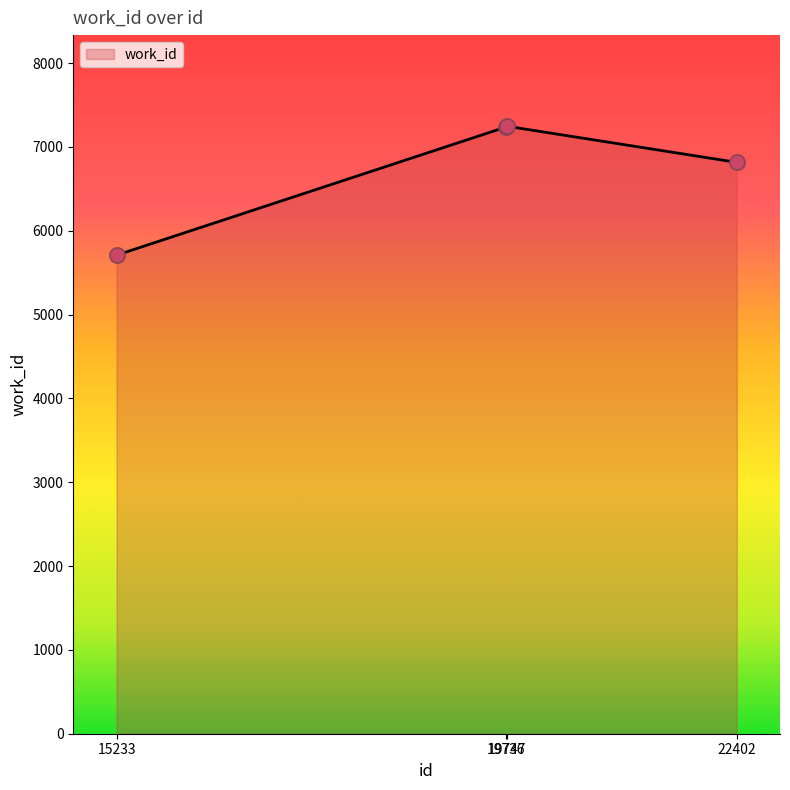

Which has a higher value, 15233 or 19736?

19736